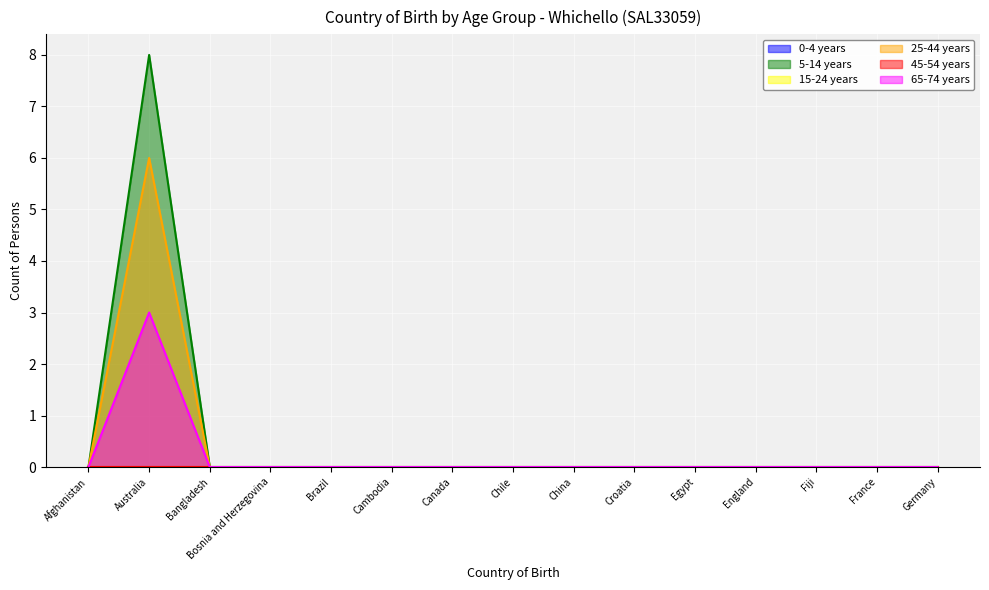

What is the label of the 8th point from the right?

Chile